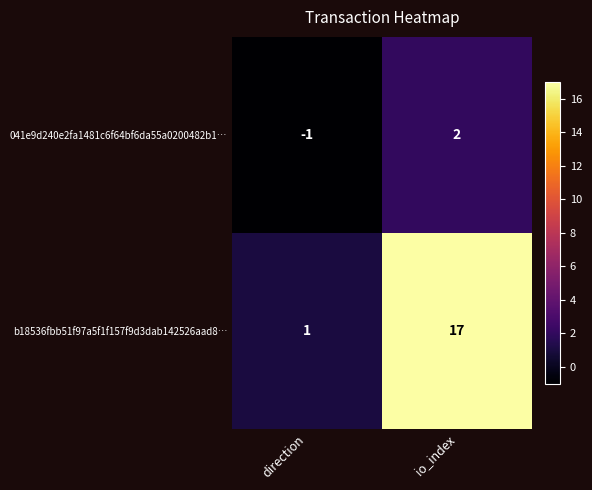

The value of b18536fbb51f97a5f1f157f9d3dab142526aad8… at io_index is 17. True or false?

True